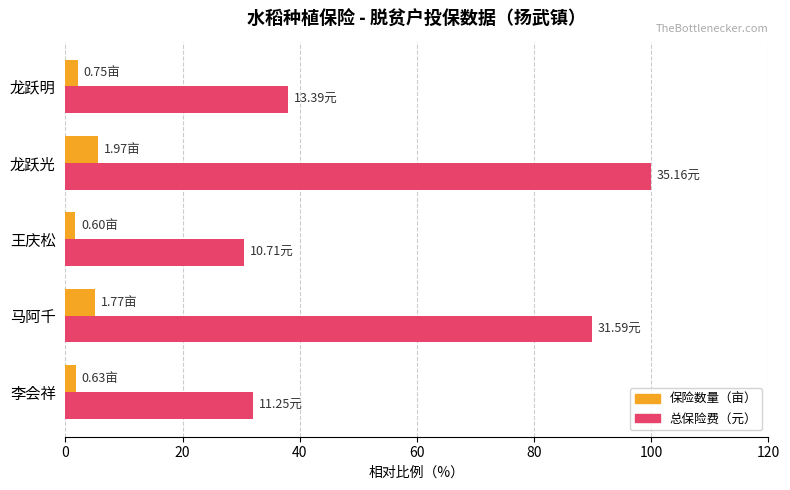

Which series has the widest spread of values?

总保险费（元）